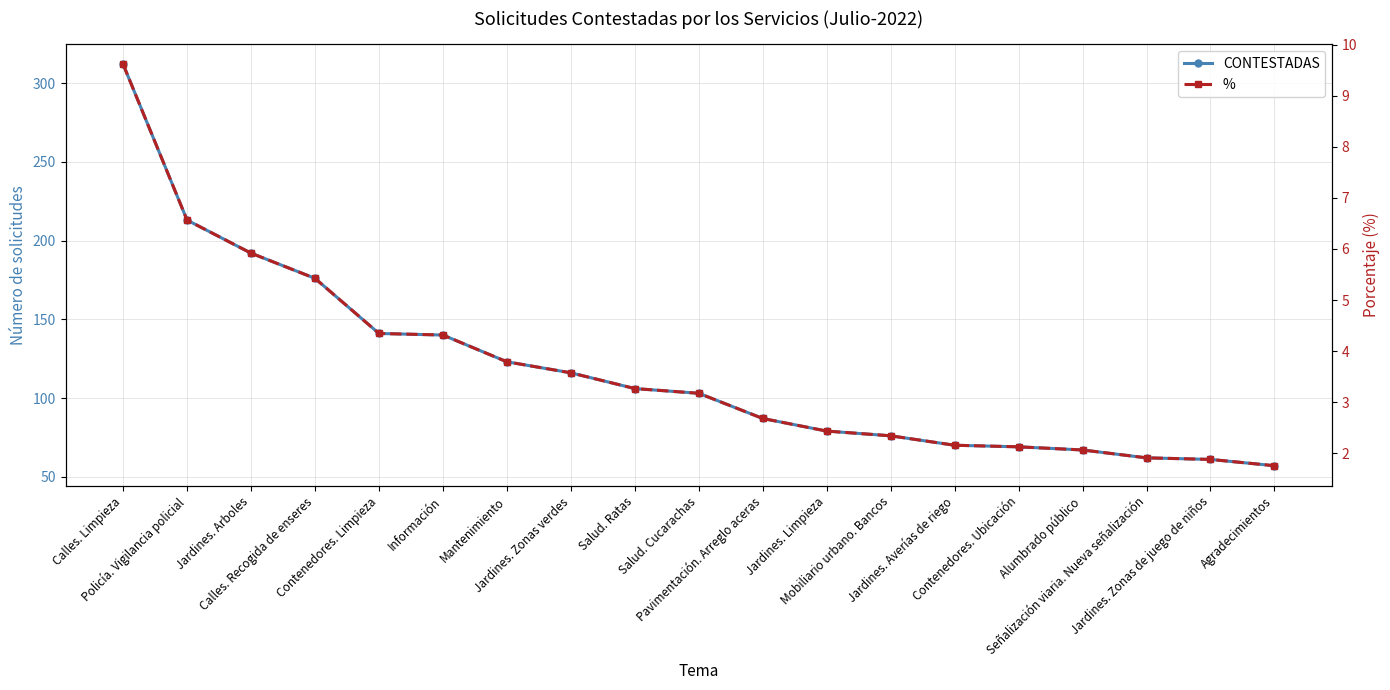

True or false: % has more than 0 interior local peaks.

False